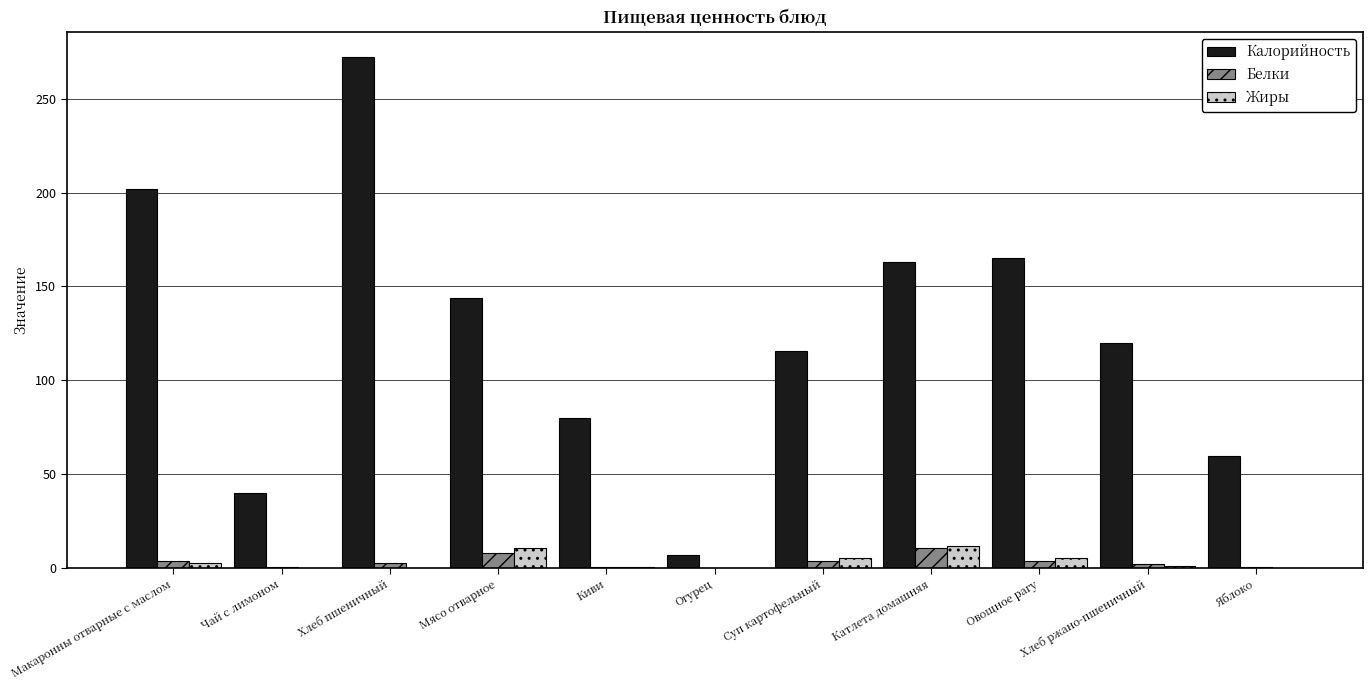

At which category does the chart reach its peak across all series?

Хлеб пшеничный